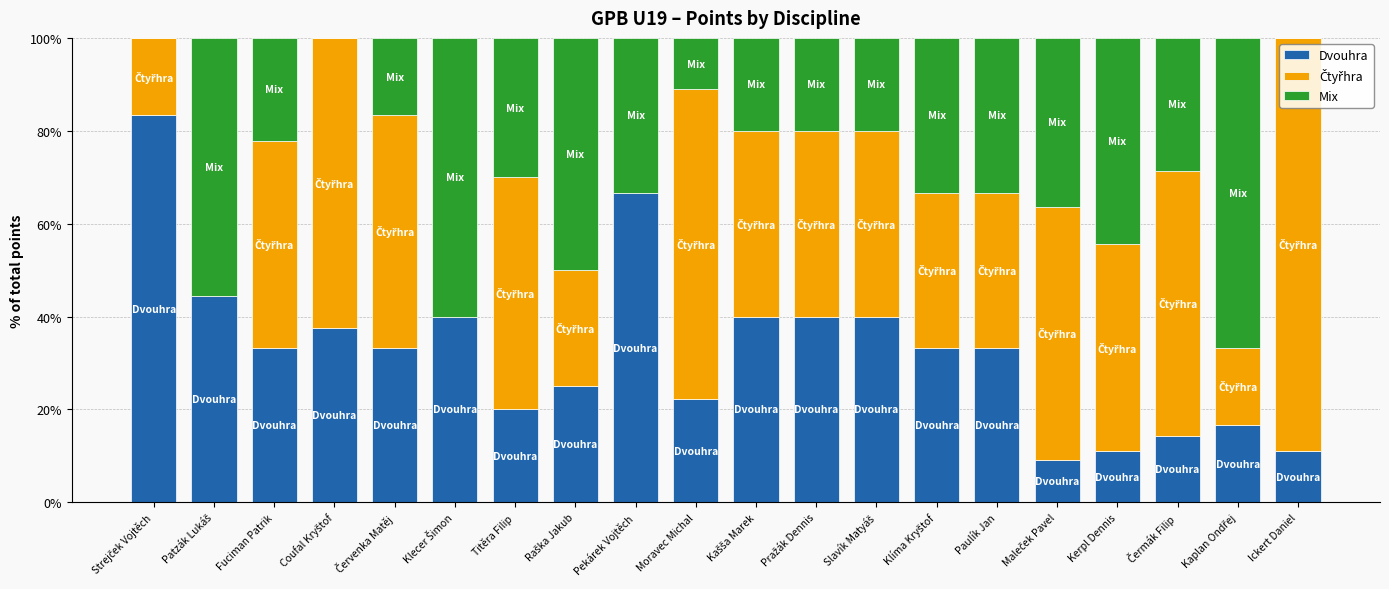

What is the highest value of the Dvouhra series?

83.3